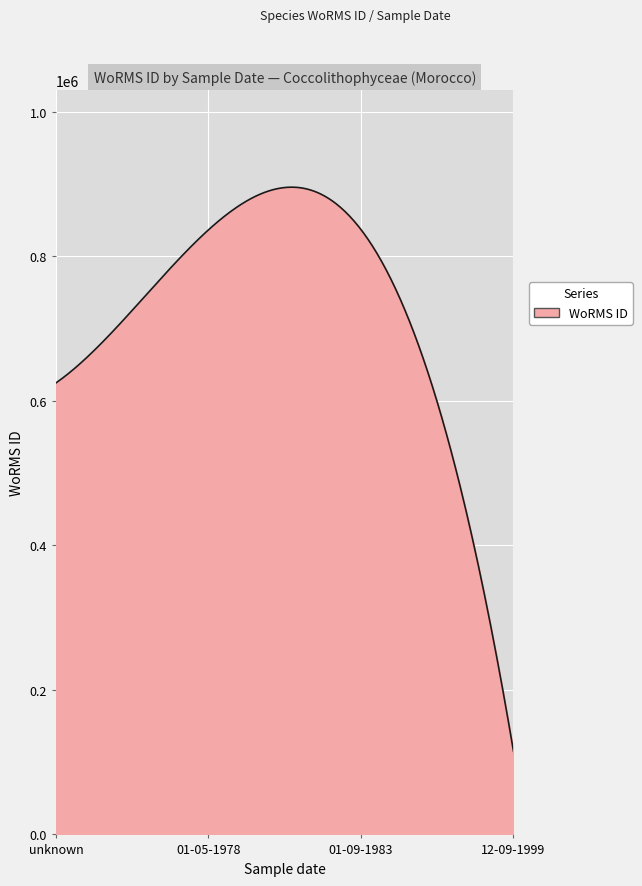

What is the smallest value displayed?

115090.0